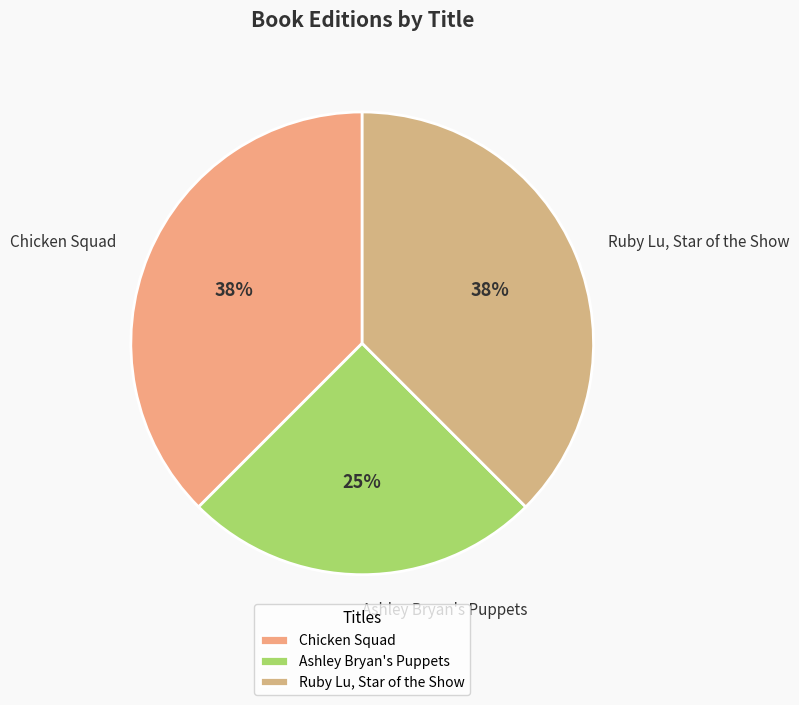

Does any single category account for the majority?

No